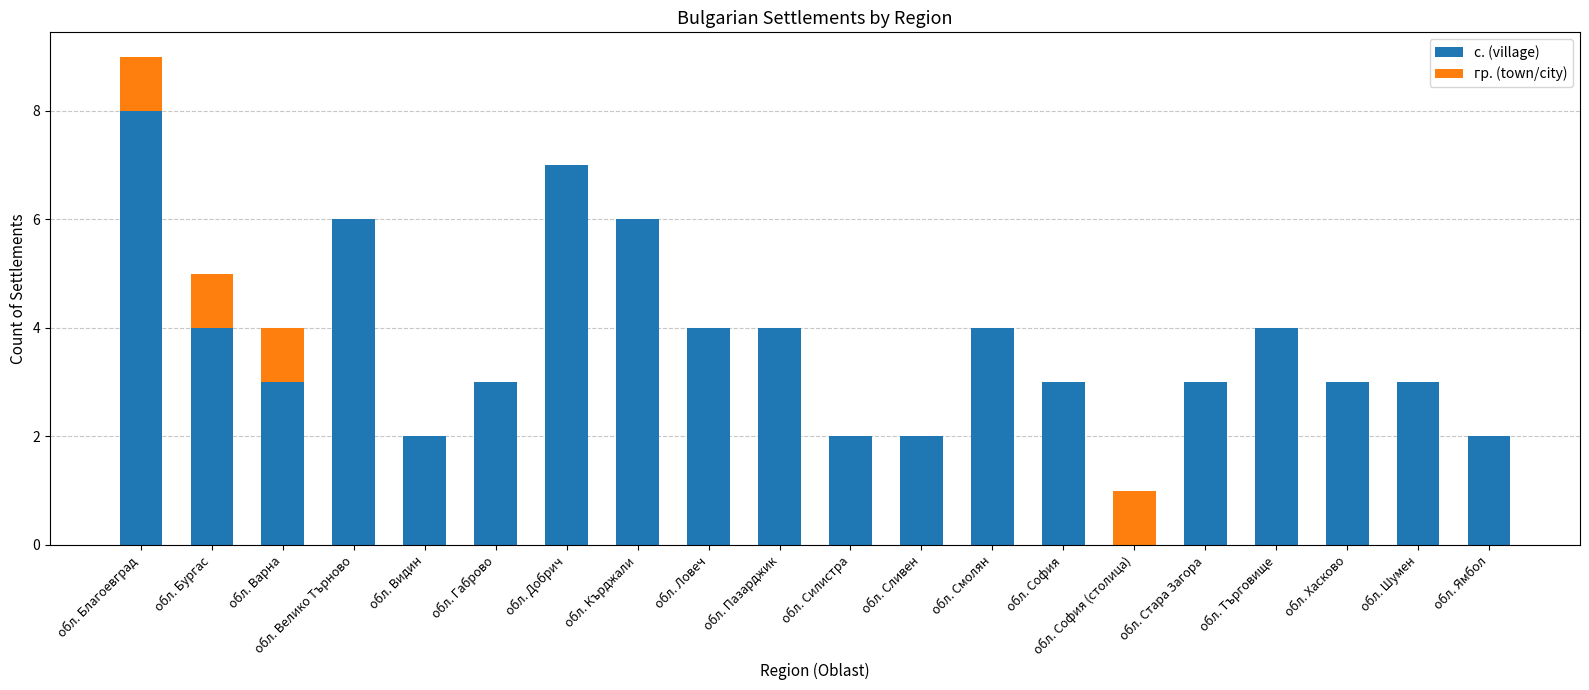

True or false: с. (village) has a value of 7 at обл. Добрич.

True